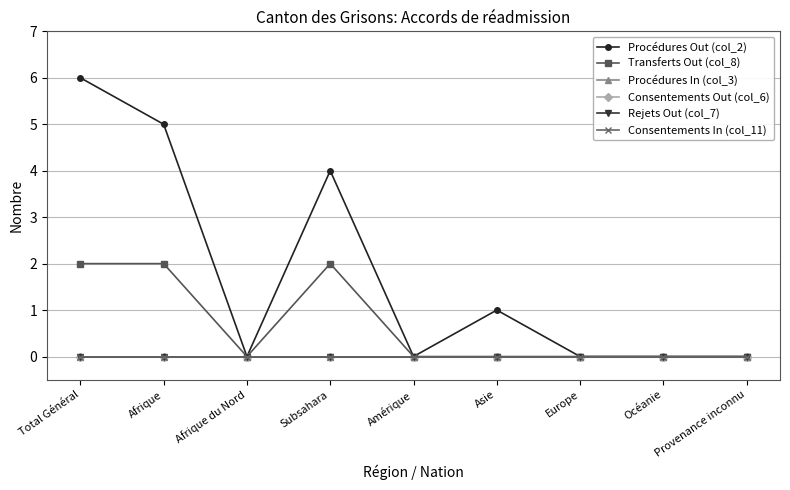

True or false: Transferts Out (col_8) and Consentements Out (col_6) intersect in this chart.

False